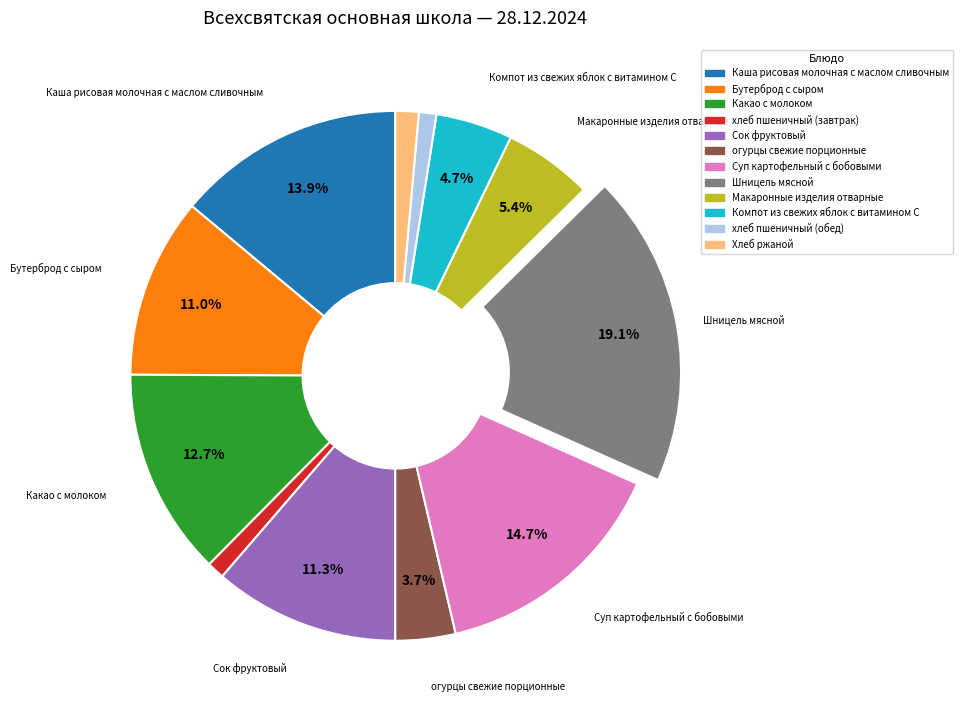

What portion of the pie excludes Компот из свежих яблок с витамином С?

95.3%